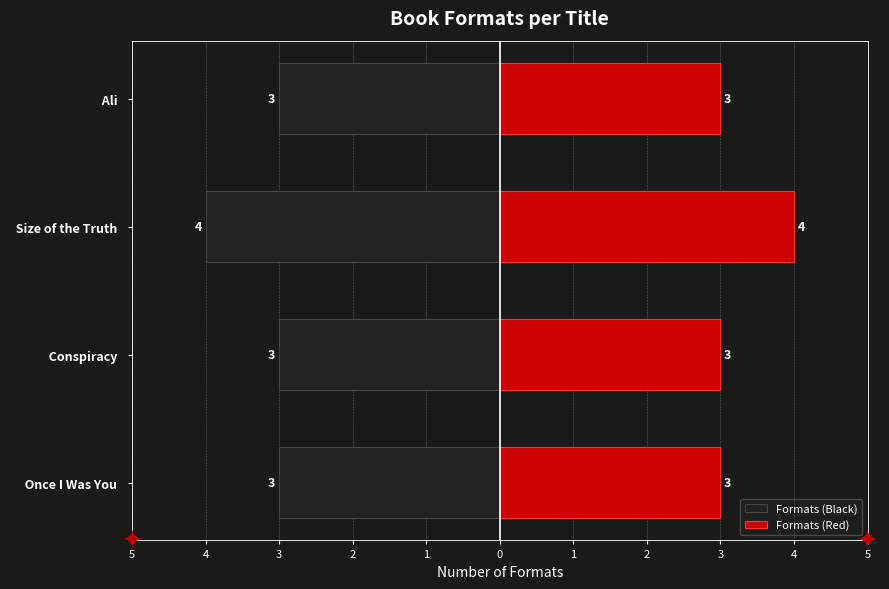

What is the value of the Formats (Black) bar at the 2nd from the left?

-3